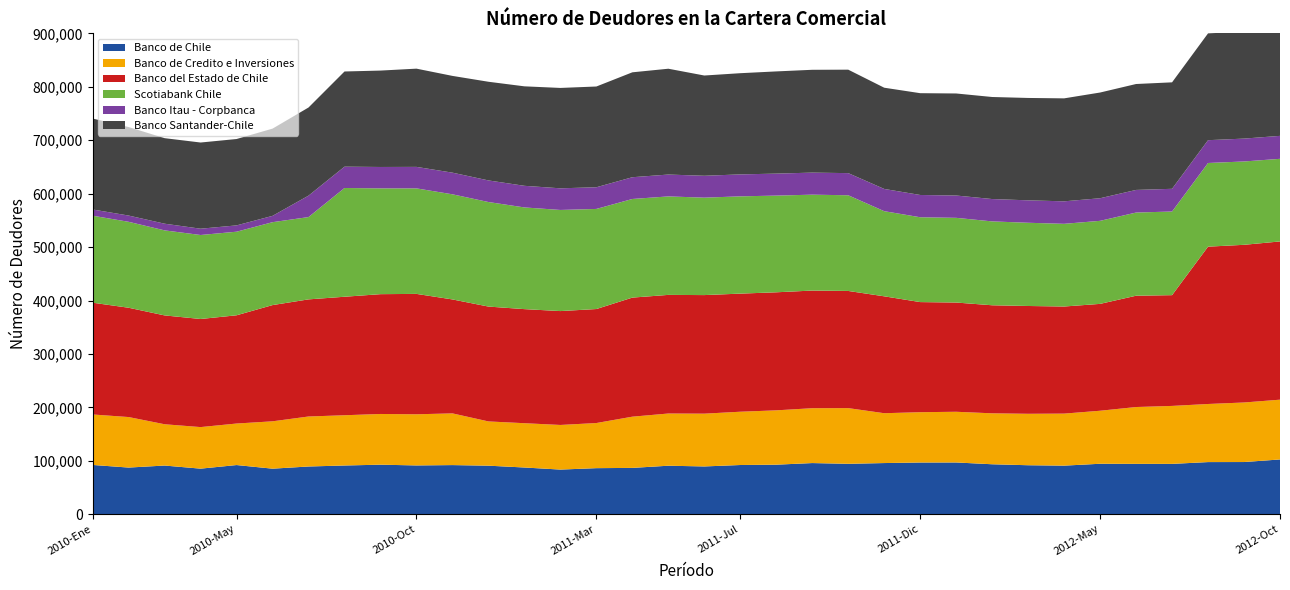

Reading left to right, list all the values displayed in this chart.

Banco de Chile: 2010-Ene=92277	2010-Feb=87362	2010-Mar=91148	2010-Abr=85337	2010-May=92081	2010-Jun=85295	2010-Jul=89372	2010-Ago=91238	2010-Sep=92766	2010-Oct=91360	2010-Nov=92009	2010-Dic=90905	2011-Ene=87480	2011-Feb=83604	2011-Mar=86263	2011-Abr=86760	2011-May=90820	2011-Jun=89471	2011-Jul=92150	2011-Ago=92771	2011-Sep=95790	2011-Oct=94399	2011-Nov=95806	2011-Dic=96828	2012-Ene=96904	2012-Feb=93559	2012-Mar=91734	2012-Abr=90978	2012-May=94494	2012-Jun=94295	2012-Jul=94263	2012-Ago=97625	2012-Sep=97724	2012-Oct=102540
Banco de Credito e Inversiones: 2010-Ene=94447	2010-Feb=94542	2010-Mar=77269	2010-Abr=77773	2010-May=77692	2010-Jun=88640	2010-Jul=93568	2010-Ago=94039	2010-Sep=94903	2010-Oct=95716	2010-Nov=96746	2010-Dic=82814	2011-Ene=82906	2011-Feb=83501	2011-Mar=84444	2011-Abr=95839	2011-May=97697	2011-Jun=98773	2011-Jul=99725	2011-Ago=101684	2011-Sep=102667	2011-Oct=104229	2011-Nov=93284	2011-Dic=94158	2012-Ene=94879	2012-Feb=95328	2012-Mar=96268	2012-Abr=97361	2012-May=99214	2012-Jun=106374	2012-Jul=108477	2012-Ago=108719	2012-Sep=111427	2012-Oct=111881
Banco del Estado de Chile: 2010-Ene=209163	2010-Feb=204559	2010-Mar=203705	2010-Abr=202302	2010-May=202576	2010-Jun=217504	2010-Jul=219185	2010-Ago=221767	2010-Sep=224210	2010-Oct=225303	2010-Nov=213252	2010-Dic=214947	2011-Ene=213492	2011-Feb=213121	2011-Mar=213342	2011-Abr=222843	2011-May=222008	2011-Jun=221904	2011-Jul=221023	2011-Ago=220919	2011-Sep=220169	2011-Oct=219254	2011-Nov=218759	2011-Dic=206066	2012-Ene=204424	2012-Feb=202201	2012-Mar=201741	2012-Abr=200429	2012-May=199992	2012-Jun=208290	2012-Jul=207286	2012-Ago=294440	2012-Sep=295086	2012-Oct=296133
Scotiabank Chile: 2010-Ene=162818	2010-Feb=160820	2010-Mar=159129	2010-Abr=157190	2010-May=156420	2010-Jun=155146	2010-Jul=154030	2010-Ago=203503	2010-Sep=198003	2010-Oct=197461	2010-Nov=196739	2010-Dic=195651	2011-Ene=190305	2011-Feb=189244	2011-Mar=187330	2011-Abr=184565	2011-May=184286	2011-Jun=182332	2011-Jul=182044	2011-Ago=180953	2011-Sep=179447	2011-Oct=179075	2011-Nov=159331	2011-Dic=158766	2012-Ene=158510	2012-Feb=156965	2012-Mar=155742	2012-Abr=154751	2012-May=155413	2012-Jun=155657	2012-Jul=156528	2012-Ago=156570	2012-Sep=155966	2012-Oct=154607
Banco Itau - Corpbanca: 2010-Ene=11642	2010-Feb=11704	2010-Mar=12497	2010-Abr=11762	2010-May=11821	2010-Jun=11847	2010-Jul=40121	2010-Ago=39931	2010-Sep=40016	2010-Oct=40229	2010-Nov=40511	2010-Dic=40415	2011-Ene=40464	2011-Feb=40489	2011-Mar=40576	2011-Abr=40716	2011-May=40917	2011-Jun=40954	2011-Jul=41076	2011-Ago=41144	2011-Sep=41275	2011-Oct=41436	2011-Nov=41615	2011-Dic=41680	2012-Ene=41771	2012-Feb=41831	2012-Mar=41998	2012-Abr=42098	2012-May=42289	2012-Jun=42323	2012-Jul=42496	2012-Ago=42691	2012-Sep=42803	2012-Oct=42963
Banco Santander-Chile: 2010-Ene=170178	2010-Feb=165634	2010-Mar=160078	2010-Abr=161301	2010-May=161636	2010-Jun=163252	2010-Jul=164942	2010-Ago=178122	2010-Sep=180414	2010-Oct=183843	2010-Nov=181082	2010-Dic=184656	2011-Ene=186169	2011-Feb=187860	2011-Mar=188532	2011-Abr=196327	2011-May=198046	2011-Jun=187626	2011-Jul=189384	2011-Ago=191274	2011-Sep=192427	2011-Oct=193608	2011-Nov=189446	2011-Dic=190495	2012-Ene=190964	2012-Feb=190974	2012-Mar=191585	2012-Abr=192691	2012-May=197829	2012-Jun=198228	2012-Jul=199245	2012-Ago=199884	2012-Sep=200213	2012-Oct=201937